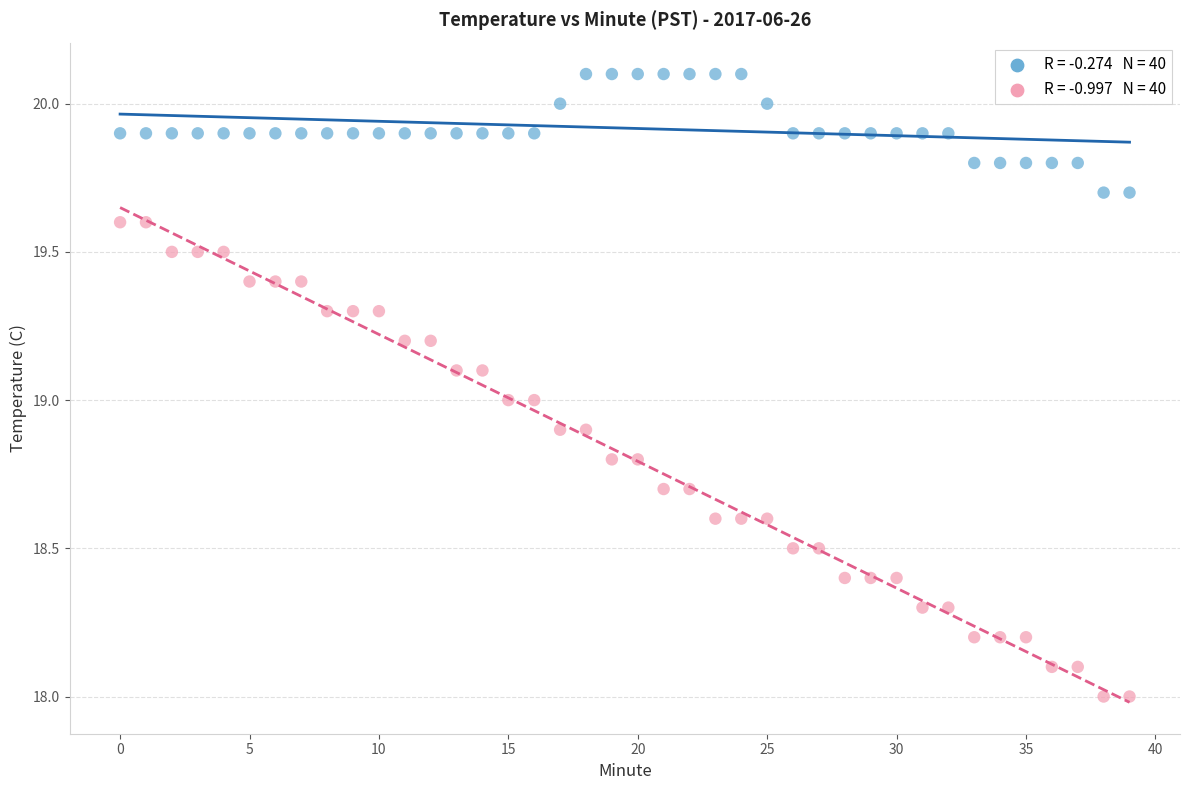

Across all data points, what is the range of Y values (max minus min)?

2.1